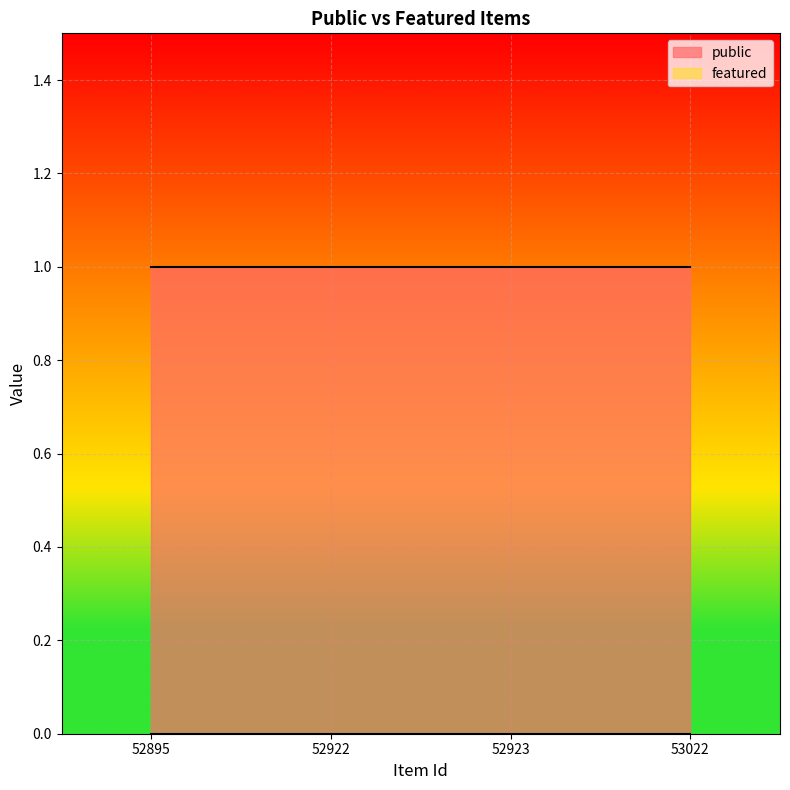

What is the total value across all series at 52895?

1